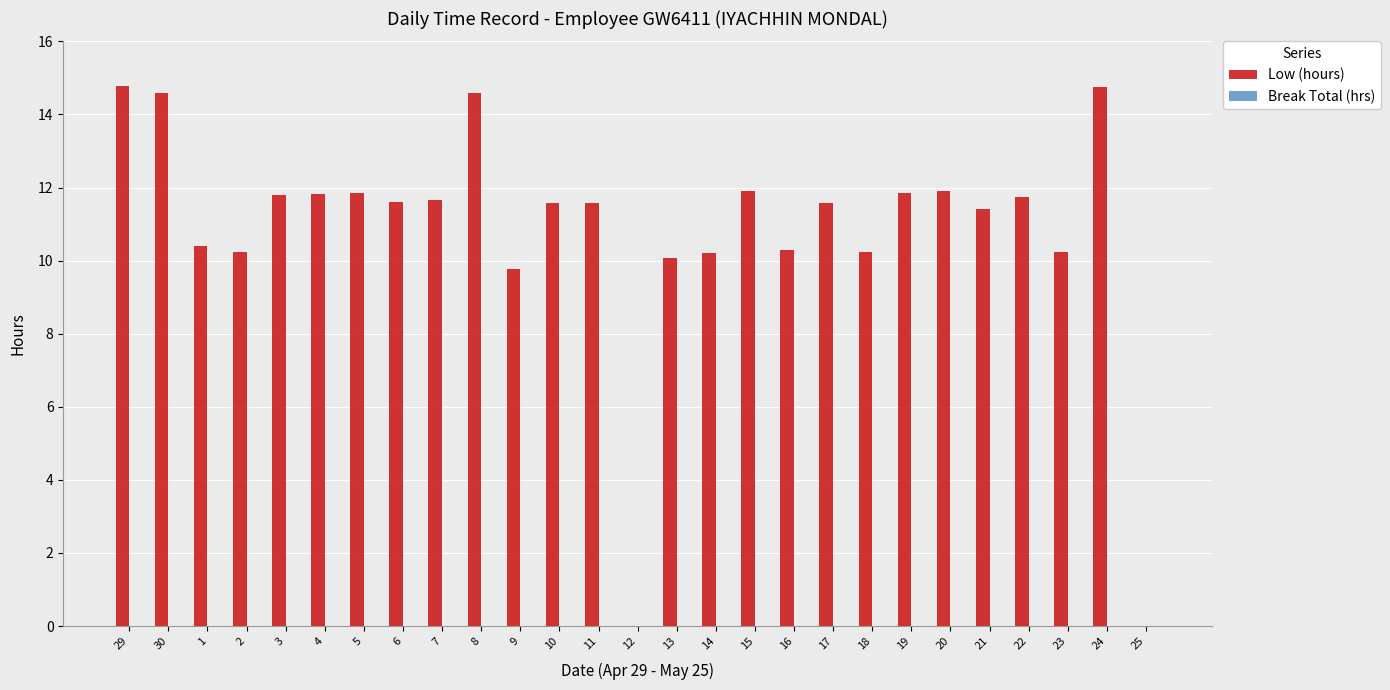

Where does the data first go above 11?

29